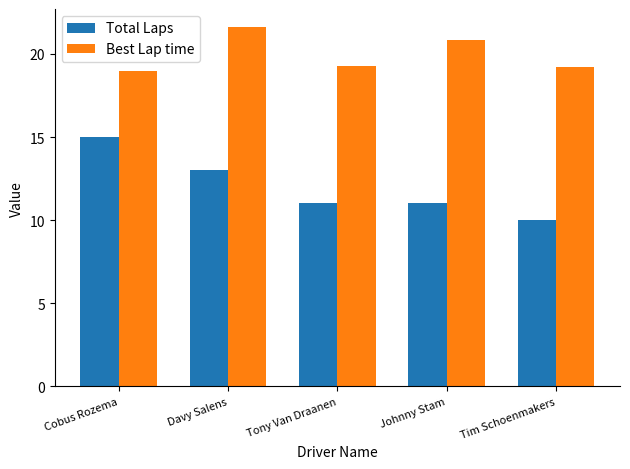

How many categories are shown in the chart?

5